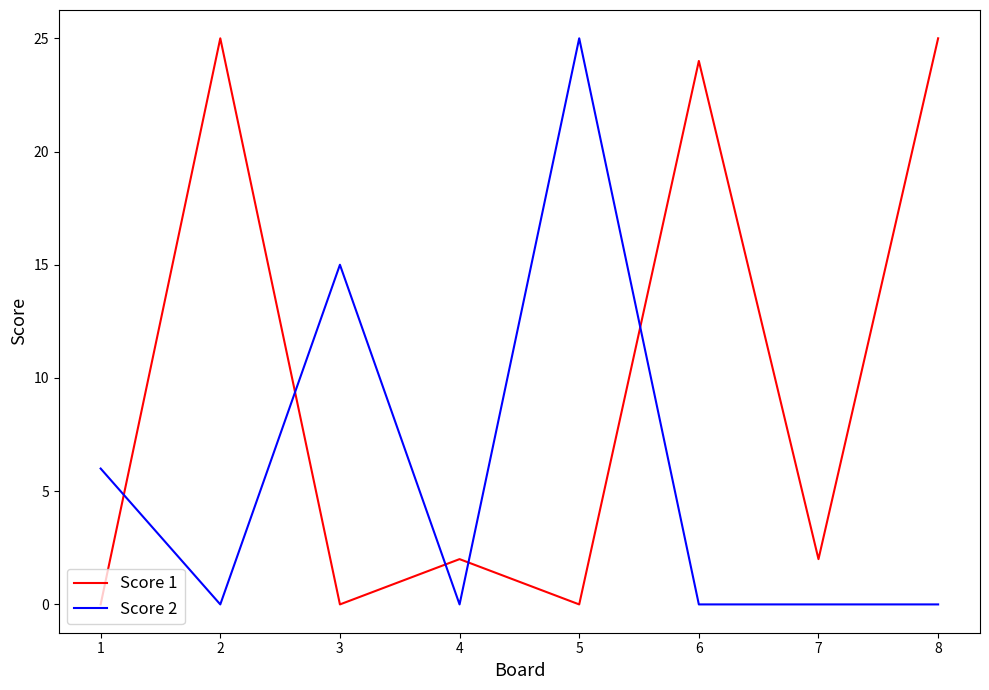

At 3, list the series in order from largest to smallest.

Score 2, Score 1